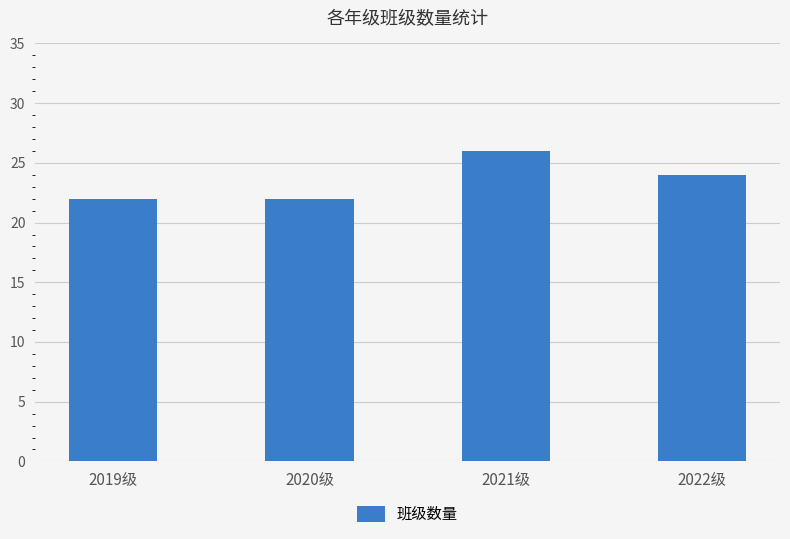

Reading left to right, what are all the values shown in this chart?

22	22	26	24